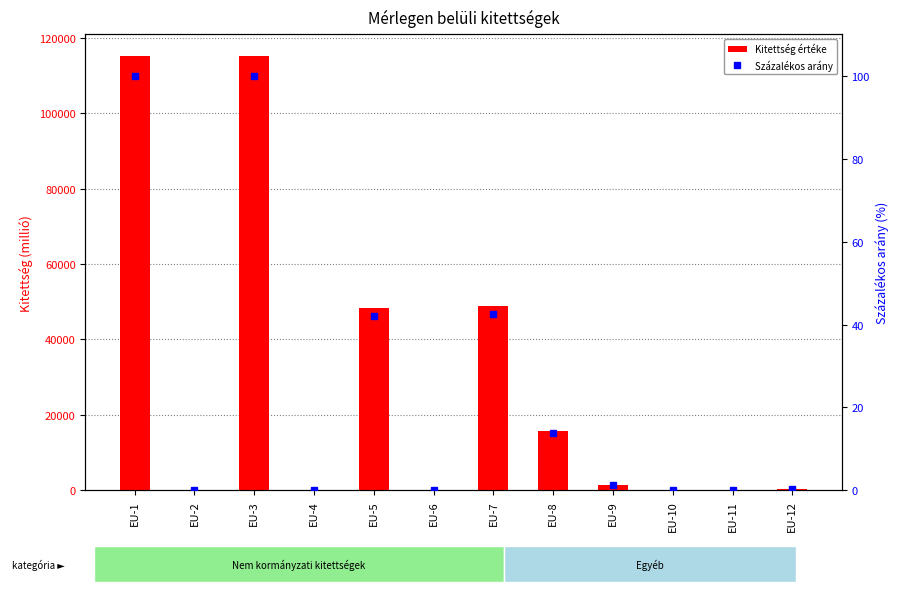

Which series has the largest total across all categories?

Kitettség értéke